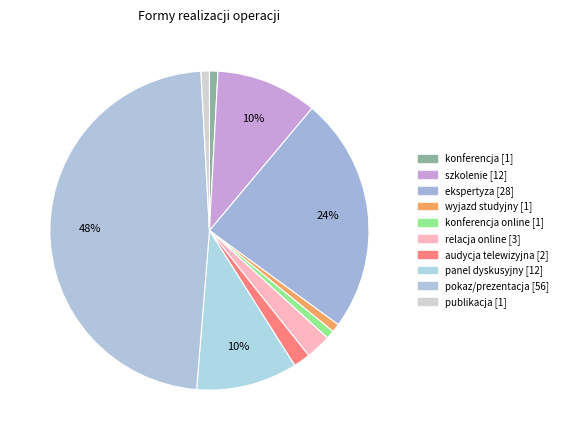

To the nearest percent, what is the average slice percentage?

10%